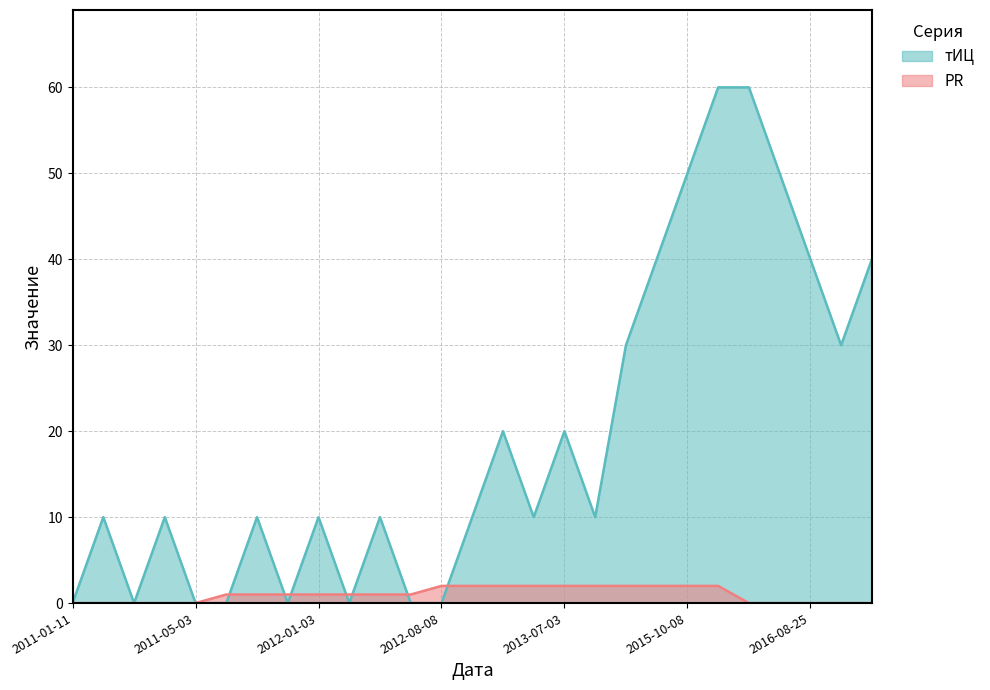

Rank the categories by тИЦ value from highest to lowest.

2015-11-26, 2016-04-21, 2015-10-08, 2016-04-28, 2015-08-20, 2016-08-25, 2017-05-26, 2015-06-11, 2017-03-29, 2013-04-03, 2013-07-03, 2011-03-22, 2011-04-12, 2011-10-11, 2012-01-03, 2012-04-17, 2012-11-07, 2013-05-29, 2015-04-16, 2011-01-11, 2011-03-29, 2011-05-03, 2011-06-28, 2011-12-13, 2012-02-21, 2012-07-18, 2012-08-08